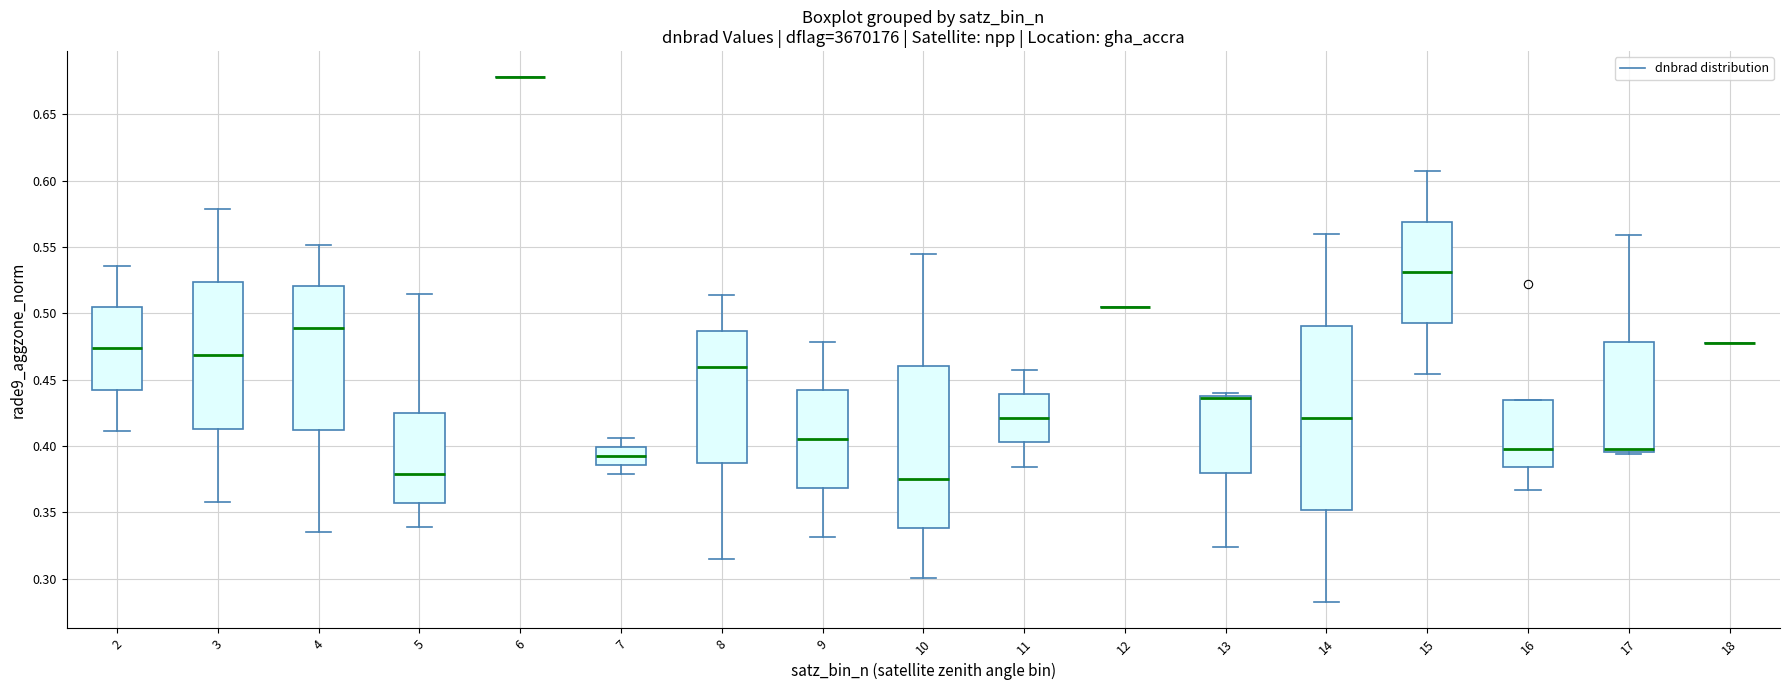

Reading left to right, transcribe this box plot: for each box, give where its median line is, the range the box spans, and where its two whiskers end, as read against the y-axis. The values are not printed on the chart, so give them approximately, as read against the axis.

2: median 0.475, box 0.445 to 0.505, whiskers 0.410 to 0.535
3: median 0.470, box 0.415 to 0.525, whiskers 0.360 to 0.580
4: median 0.490, box 0.410 to 0.520, whiskers 0.335 to 0.550
5: median 0.380, box 0.355 to 0.425, whiskers 0.340 to 0.515
6: box collapsed to a line at 0.680, whiskers 0.680 to 0.680
7: median 0.390, box 0.385 to 0.400, whiskers 0.380 to 0.405
8: median 0.460, box 0.385 to 0.485, whiskers 0.315 to 0.515
9: median 0.405, box 0.370 to 0.440, whiskers 0.330 to 0.480
10: median 0.375, box 0.340 to 0.460, whiskers 0.300 to 0.545
11: median 0.420, box 0.405 to 0.440, whiskers 0.385 to 0.455
12: box collapsed to a line at 0.505, whiskers 0.505 to 0.505
13: median 0.435, box 0.380 to 0.440, whiskers 0.325 to 0.440 (just above the box's upper edge)
14: median 0.420, box 0.350 to 0.490, whiskers 0.280 to 0.560
15: median 0.530, box 0.495 to 0.570, whiskers 0.455 to 0.605
16: median 0.400, box 0.385 to 0.435, whiskers 0.365 to 0.435
17: median 0.400, box 0.395 to 0.480, whiskers 0.395 (just below the box's lower edge) to 0.560
18: box collapsed to a line at 0.480, whiskers 0.480 to 0.480